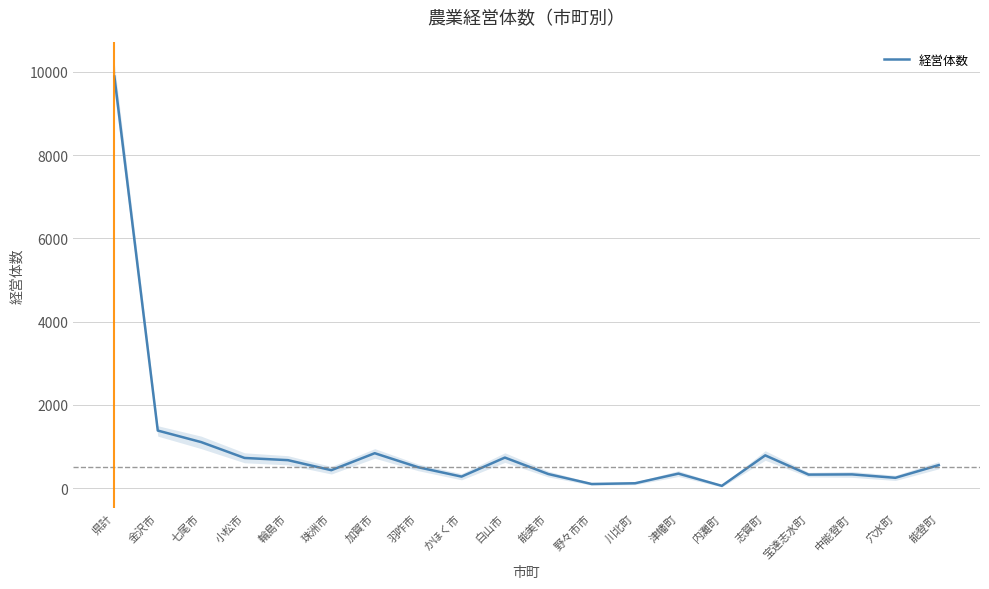

How many data points does each series have?

20